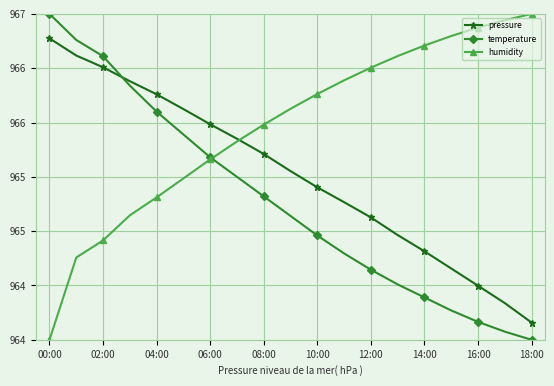

What are all the series names shown in the legend?

pressure, temperature, humidity